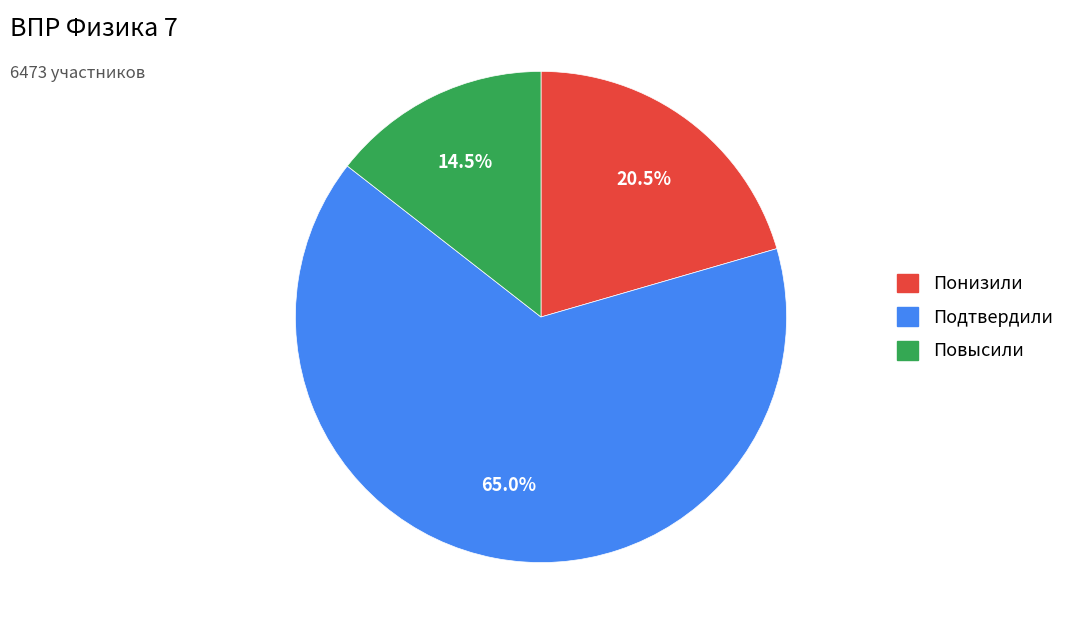

What percentage do Подтвердили and Повысили together represent?

79.5%